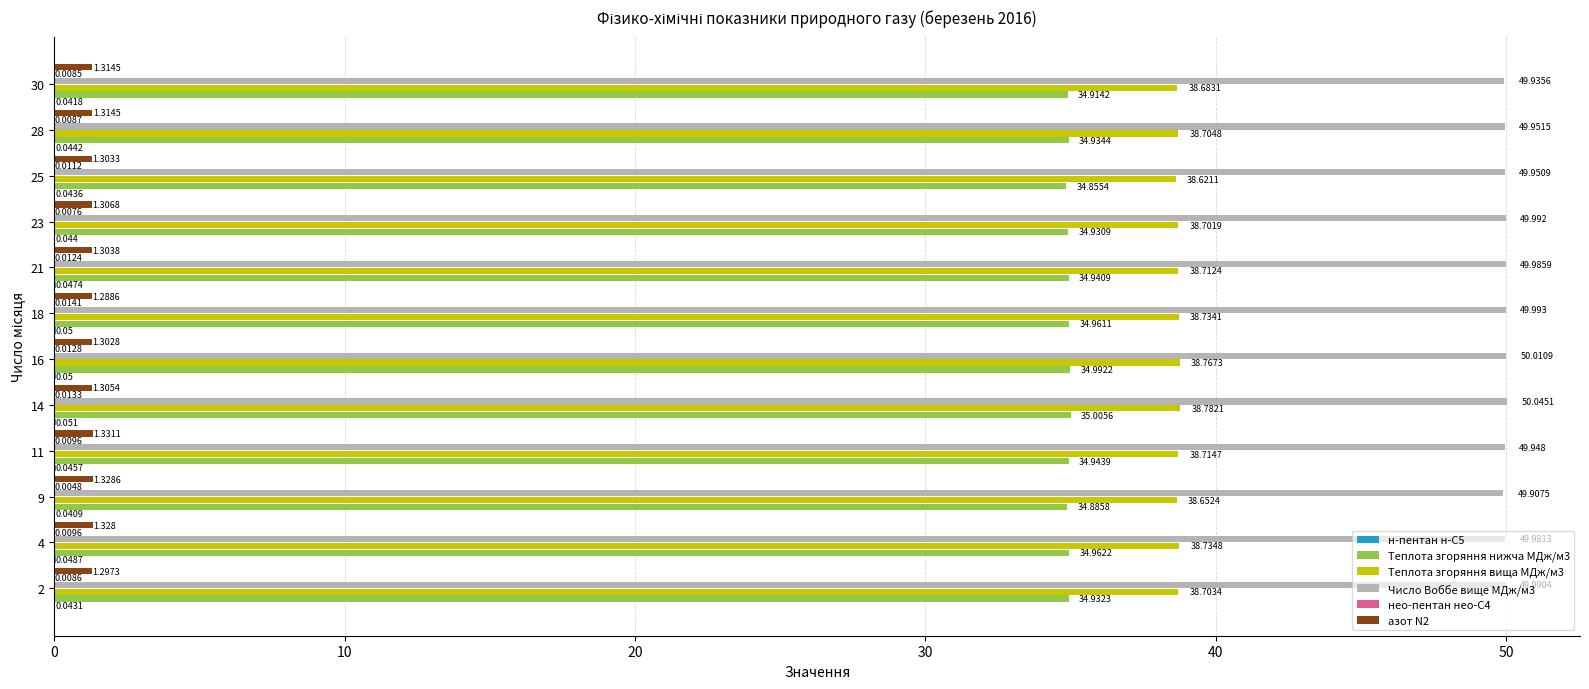

Which series has the widest spread of values?

Теплота згоряння вища МДж/м3